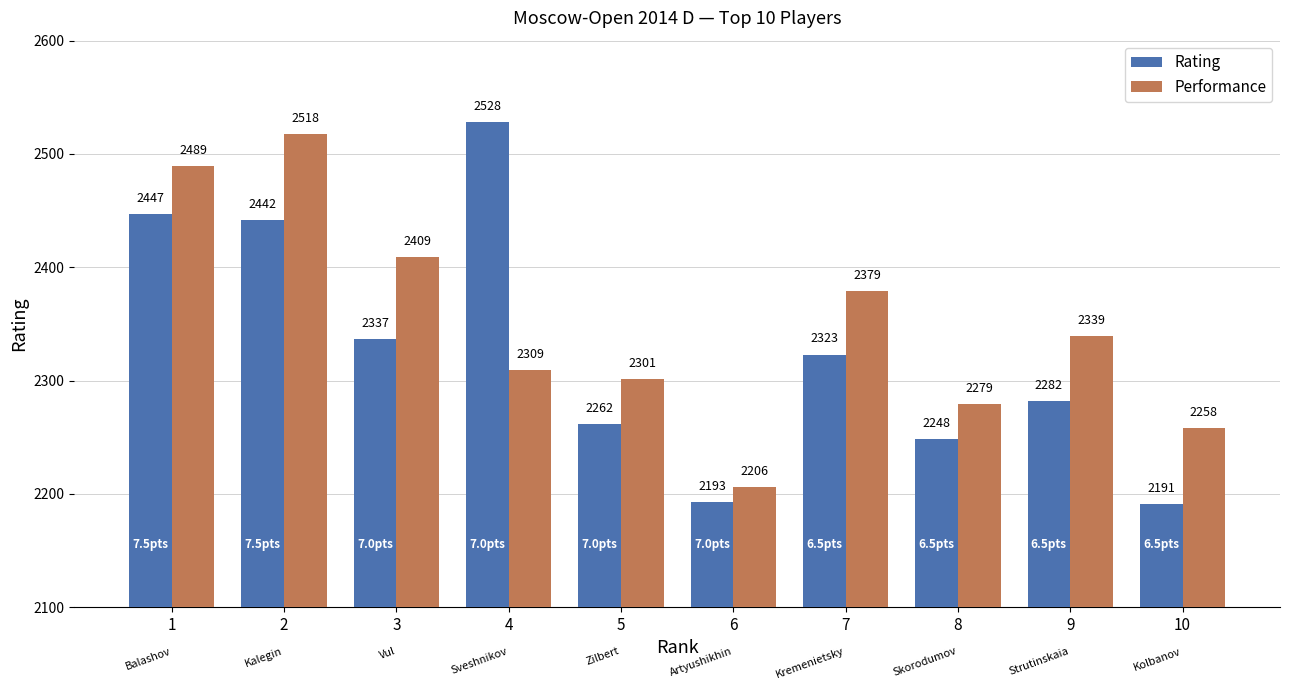

At which label is Performance closest to 2362?

7